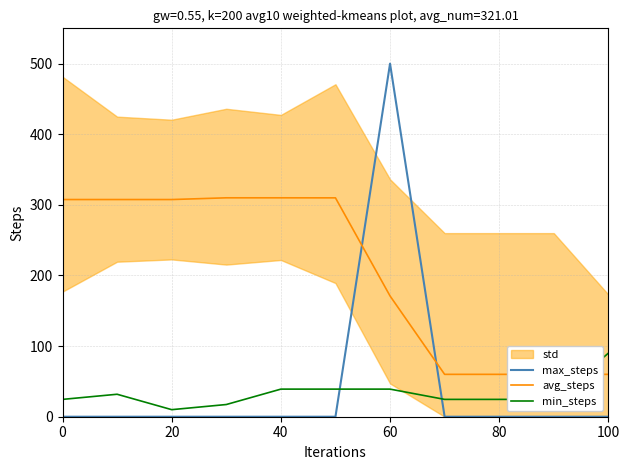

Which category has the highest value in the max_steps series?

60